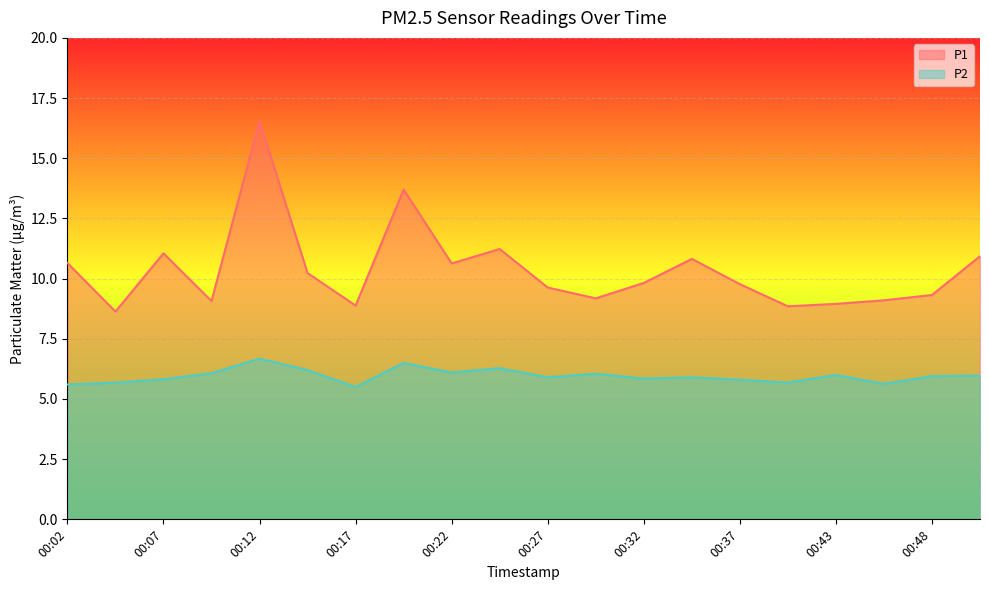

What is the difference between the highest and lowest values at 00:25?

5.0